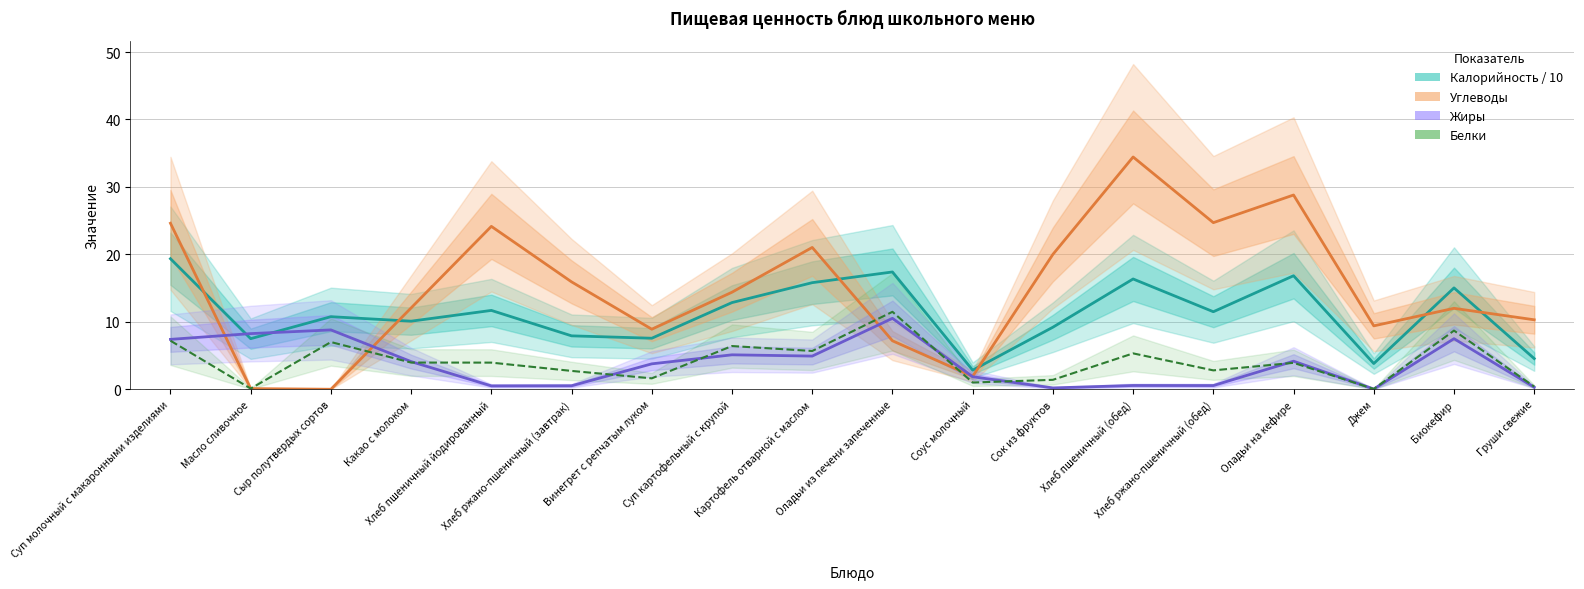

Reading left to right, list all the values displayed in this chart.

Калорийность / 10: 19.4	7.5	10.8	10.1	11.7	7.9	7.6	12.9	15.8	17.4	2.8	9.2	16.4	11.5	16.8	3.8	15.0	4.5
Углеводы: 24.6	0.1	0.0	12.1	24.1	15.9	8.9	14.4	21.0	7.2	1.9	20.0	34.4	24.7	28.8	9.4	12.0	10.3
Жиры: 7.4	8.2	8.8	4.1	0.5	0.5	3.8	5.1	4.9	10.5	1.9	0.2	0.6	0.6	4.2	0.0	7.5	0.3
Белки: 7.2	0.1	7.0	4.0	4.0	2.7	1.6	6.4	5.7	11.5	1.0	1.4	5.3	2.8	3.9	0.0	8.7	0.4